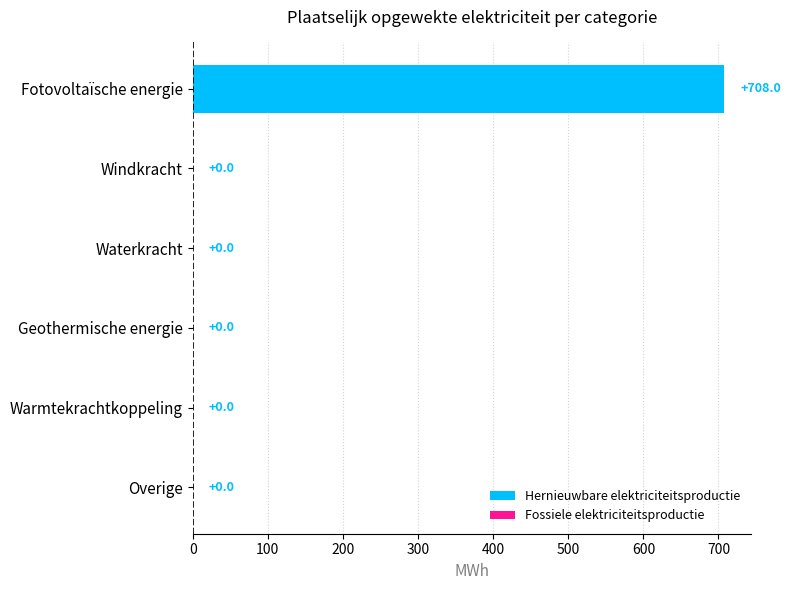

Are the bars horizontal?

Yes